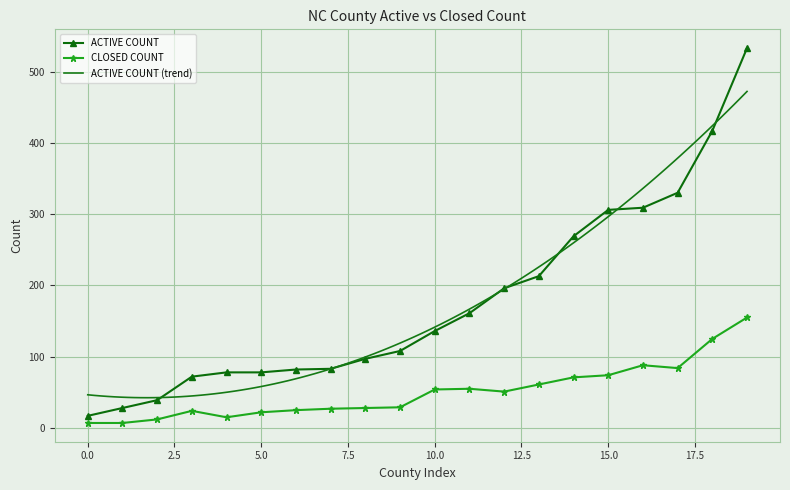

At how many categories does at least one series exceed 153?

9